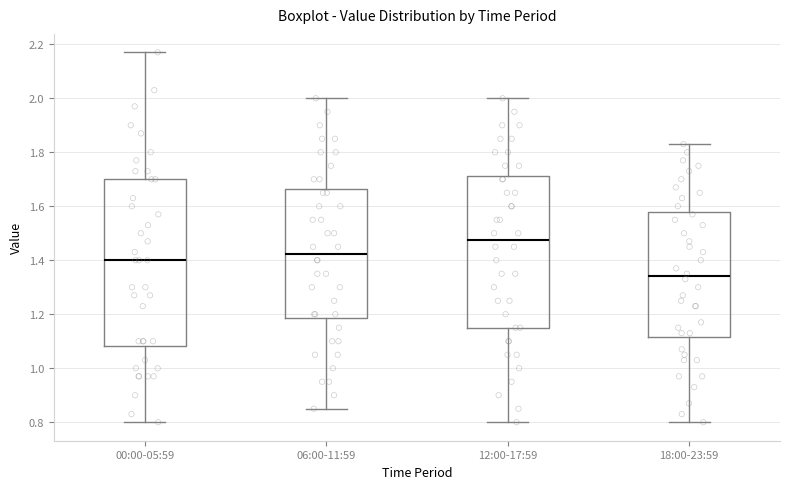

Reading left to right, read every box against the y-axis: the position of its median line, the range the box covers, and the ends of its whiskers. The values are not printed on the chart, so give them approximately, as read against the axis.

00:00-05:59: median 1.40, box 1.08 to 1.70, whiskers 0.80 to 2.18
06:00-11:59: median 1.42, box 1.18 to 1.66, whiskers 0.86 to 2.00
12:00-17:59: median 1.48, box 1.16 to 1.72, whiskers 0.80 to 2.00
18:00-23:59: median 1.34, box 1.12 to 1.58, whiskers 0.80 to 1.84